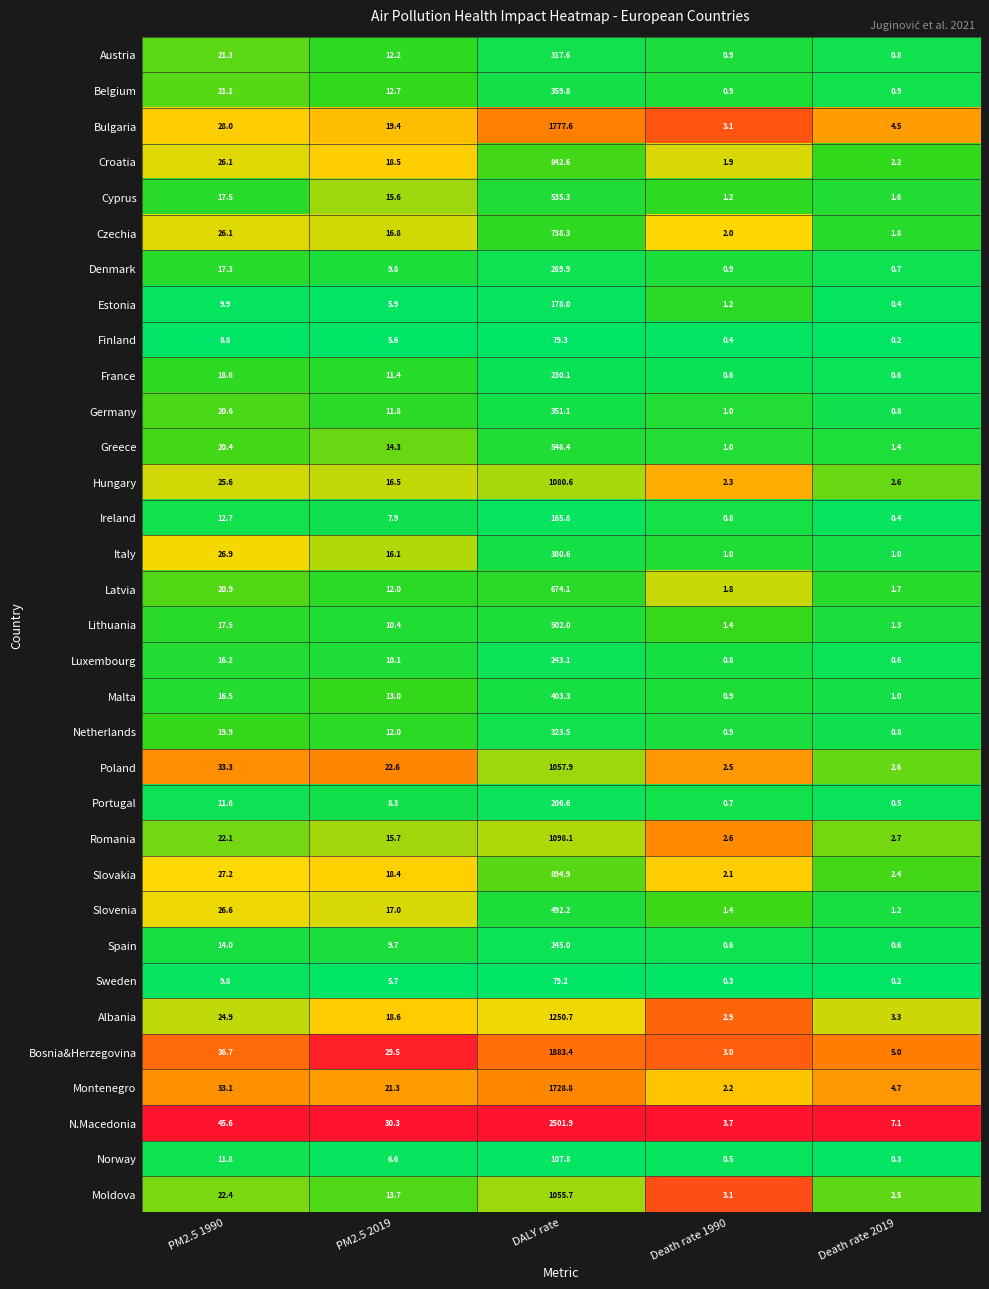

Is it true that Albania equals 2.9 at Death rate 1990?

True